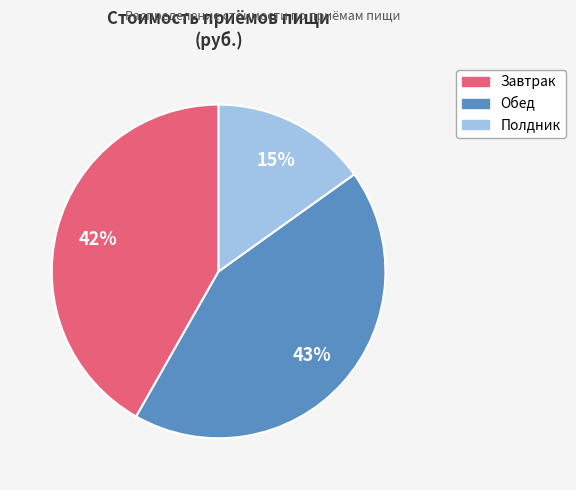

Is there a majority slice in this chart?

No